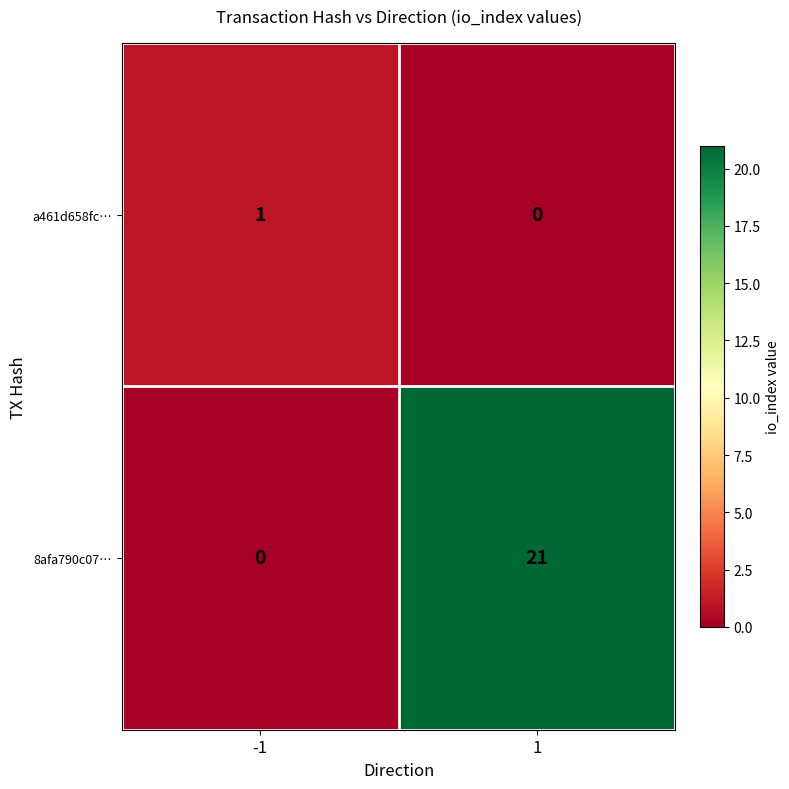

Rank the series by their maximum value, from highest to lowest.

8afa790c07…, a461d658fc…